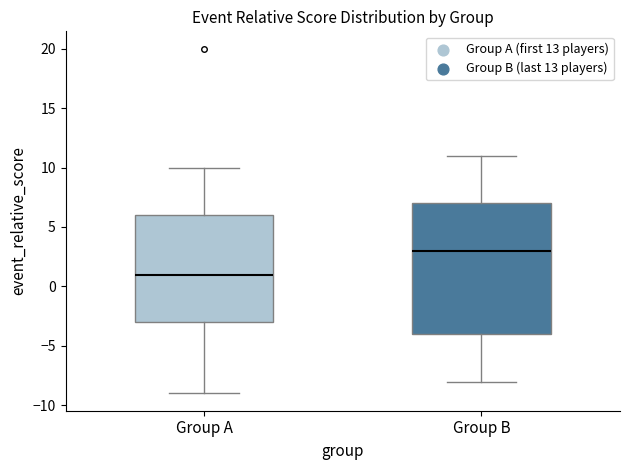

Reading left to right, read every box against the y-axis: the position of its median line, the range the box covers, and the ends of its whiskers. The values are not printed on the chart, so give them approximately, as read against the axis.

Group A: median 1, box -3 to 6, whiskers -9 to 10
Group B: median 3, box -4 to 7, whiskers -8 to 11